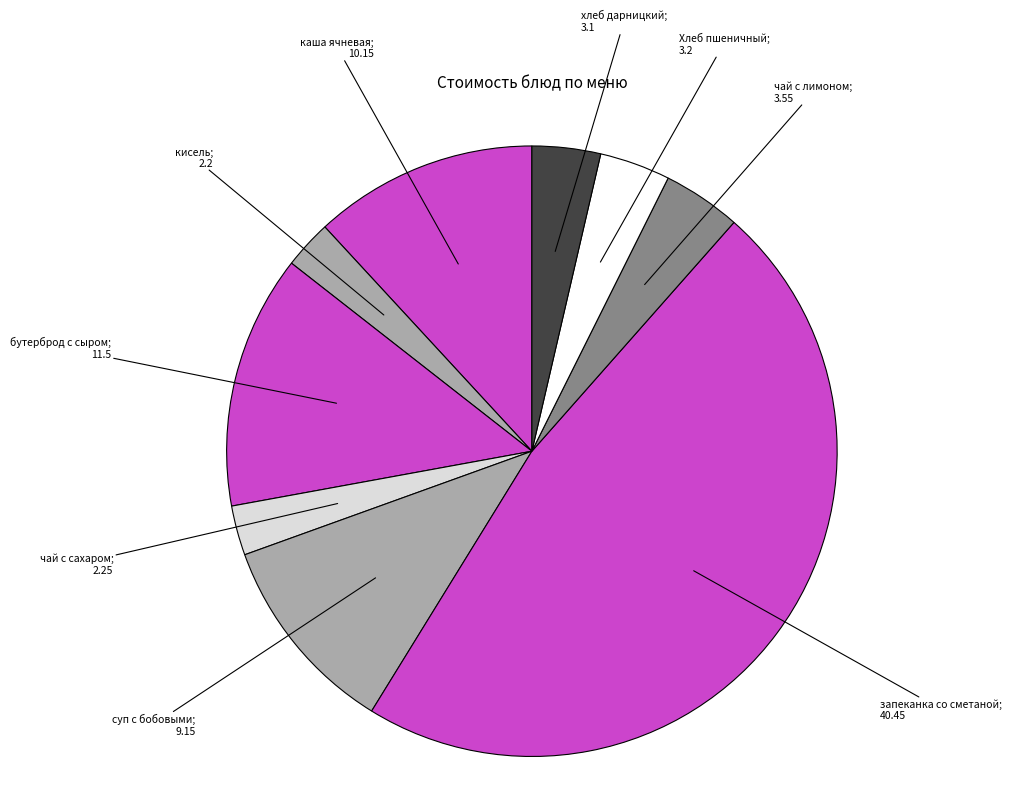

How many segments does this pie chart have?

9